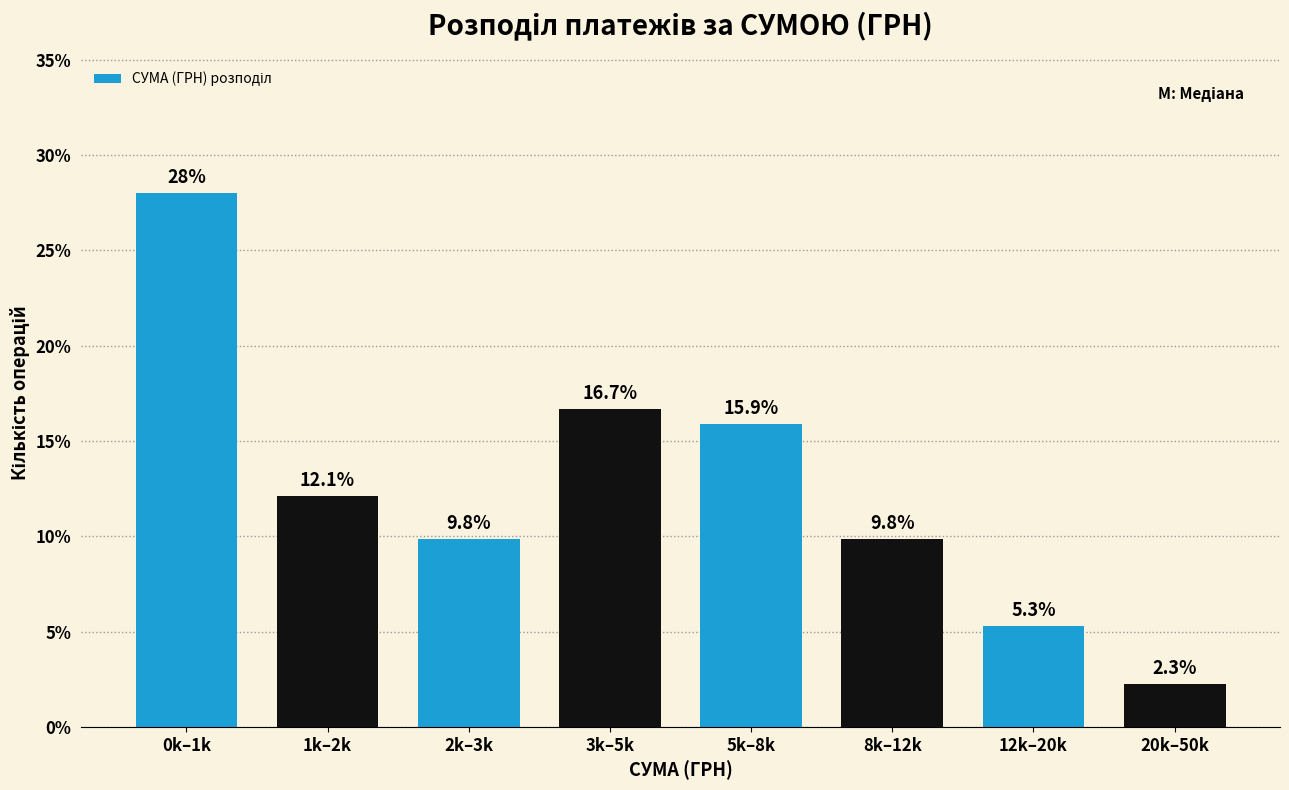

Reading right to left, what are all the values shown in this chart?

2.3	5.3	9.8	15.9	16.7	9.8	12.1	28.0